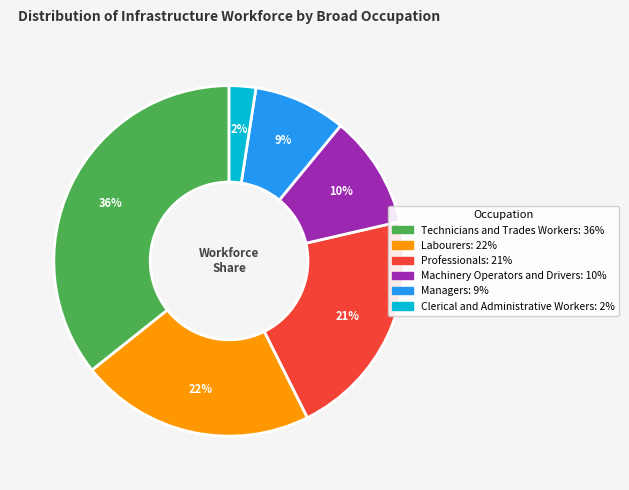

How many slices are in this pie chart?

6